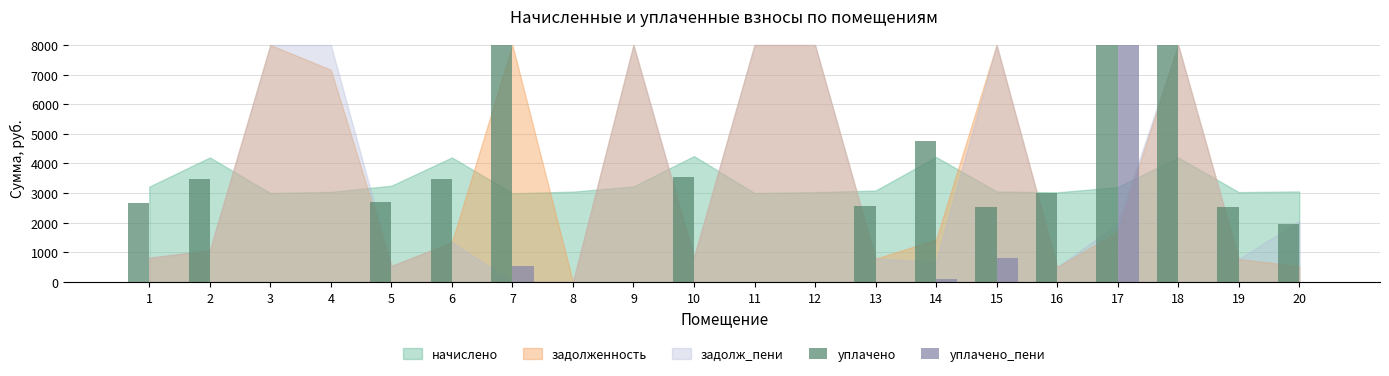

Is the value of уплачено at 7 greater than the value of уплачено_пени at 1?

Yes